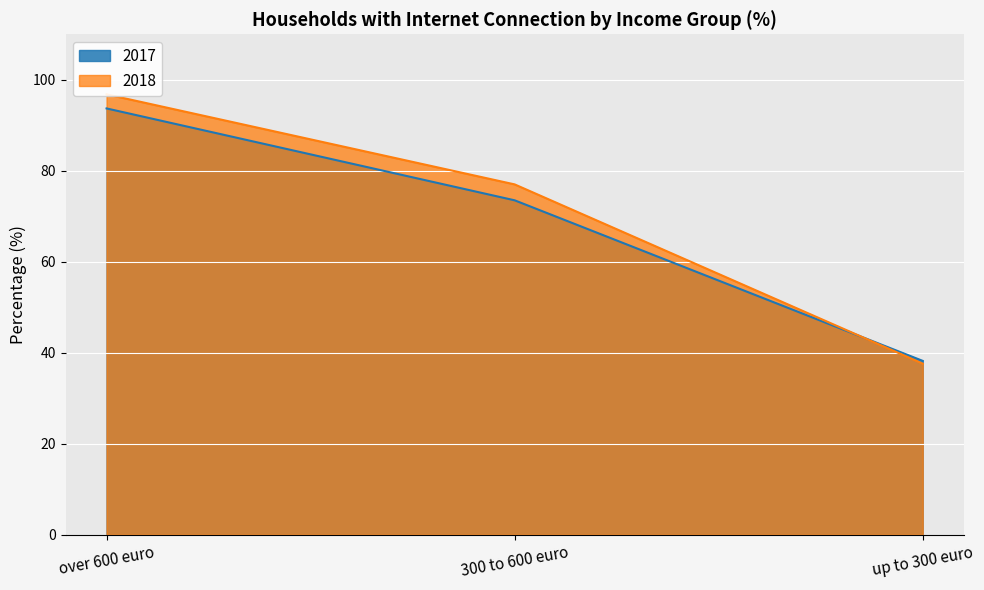

What is the average value of the 2017 series?

68.5